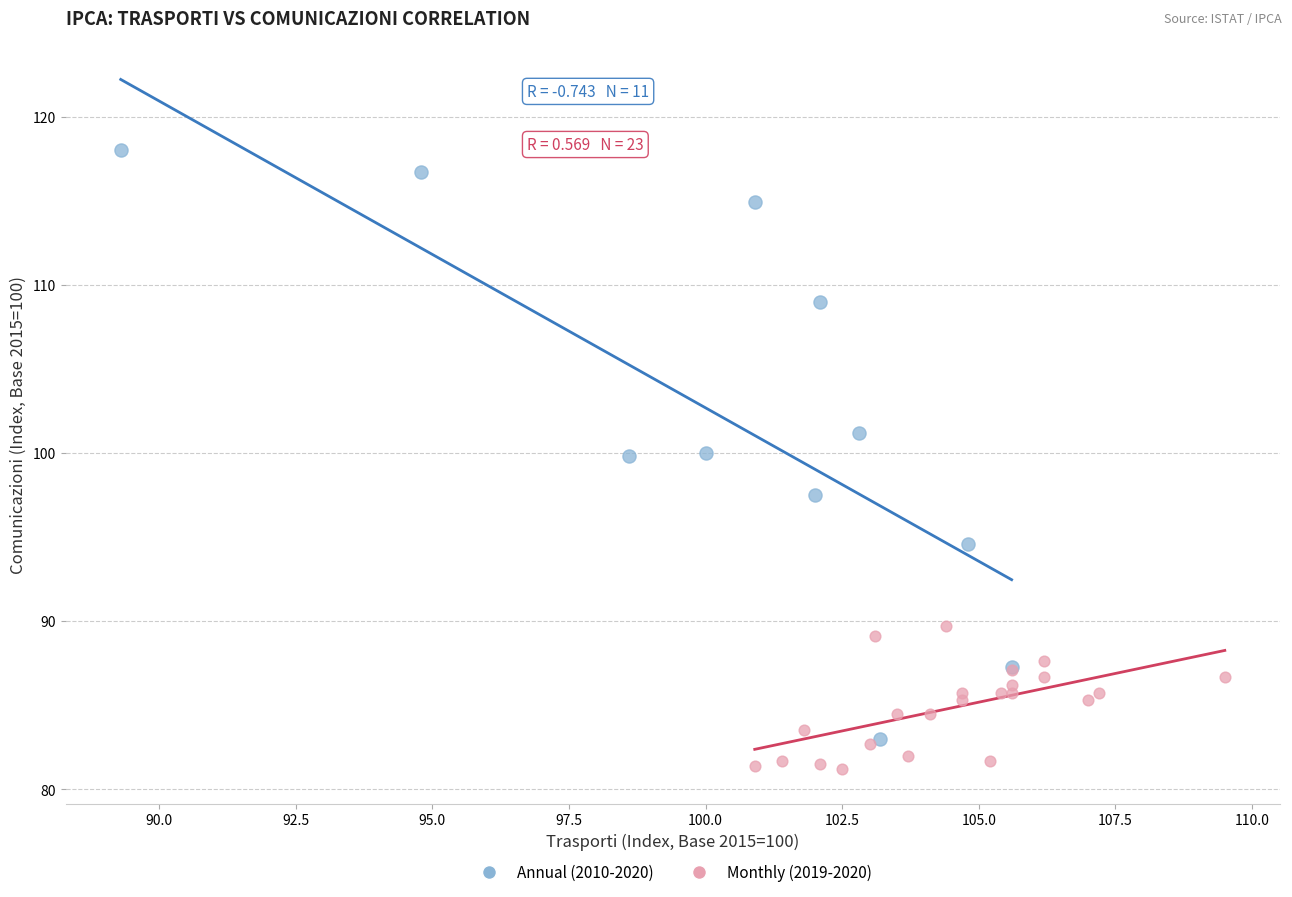

Which series contains the highest Y value?

Annual (2010-2020)